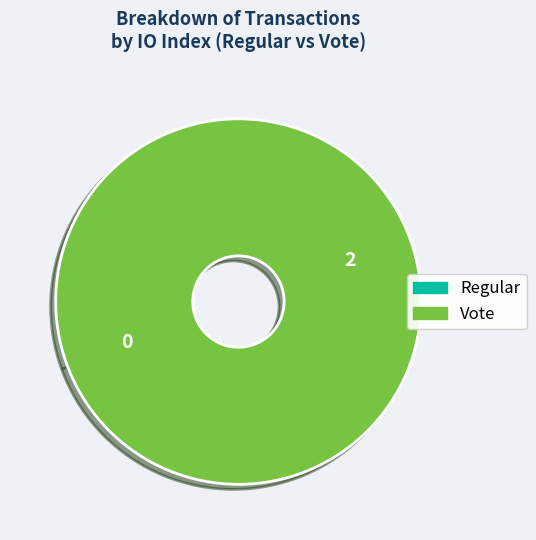

Is there a majority slice in this chart?

Yes